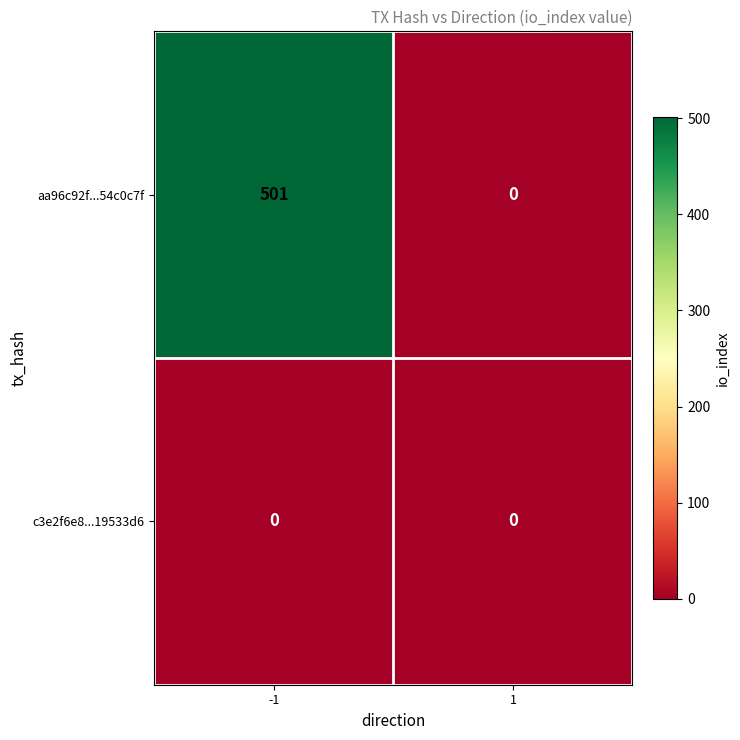

Reading left to right, what are all the values shown in this chart?

aa96c92f...54c0c7f: -1=501	1=0
c3e2f6e8...19533d6: -1=0	1=0